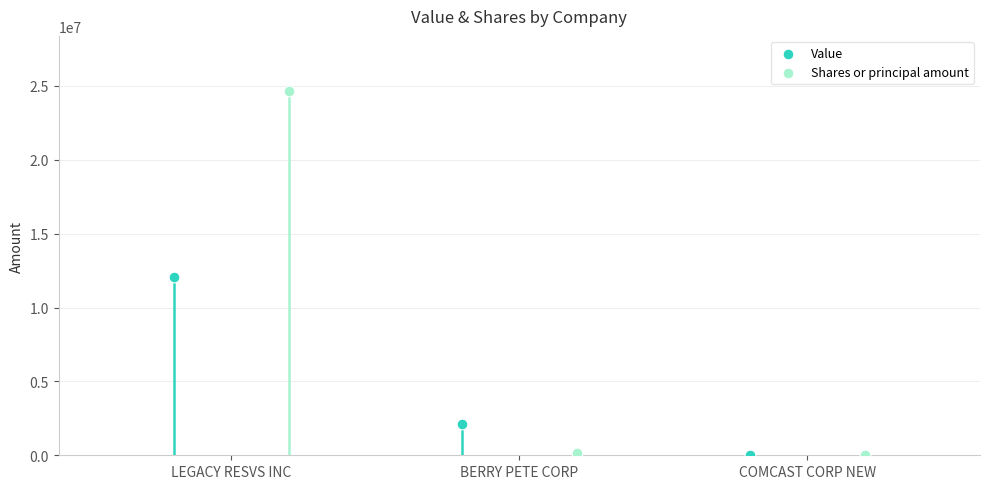

Which series contains the lowest Y value?

Shares or principal amount